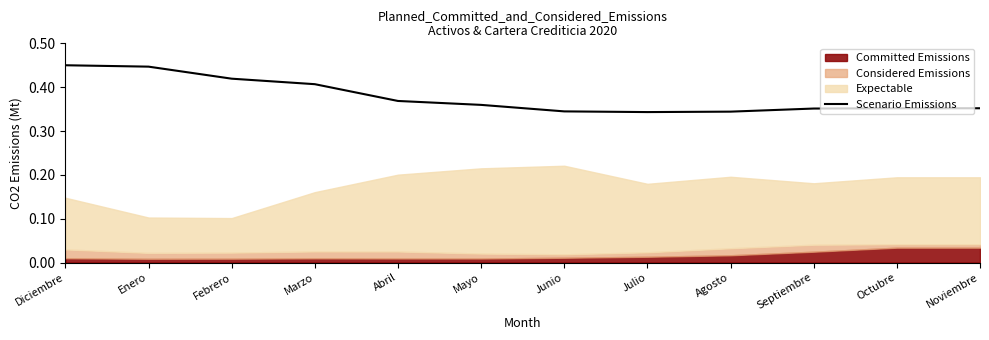

Which label corresponds to the largest value in the chart?

Diciembre